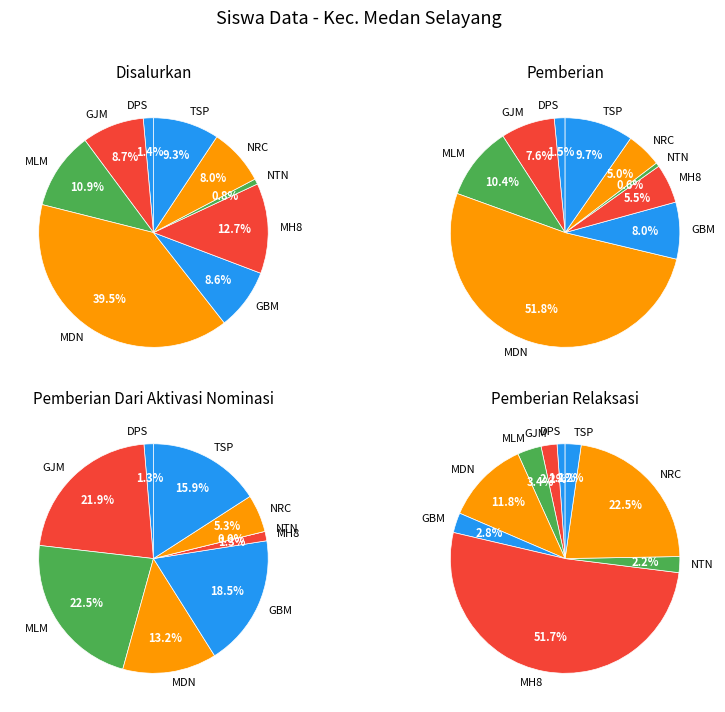

Is SMKS NAMIRA TECH NUSANTARA the majority of the pie?

No